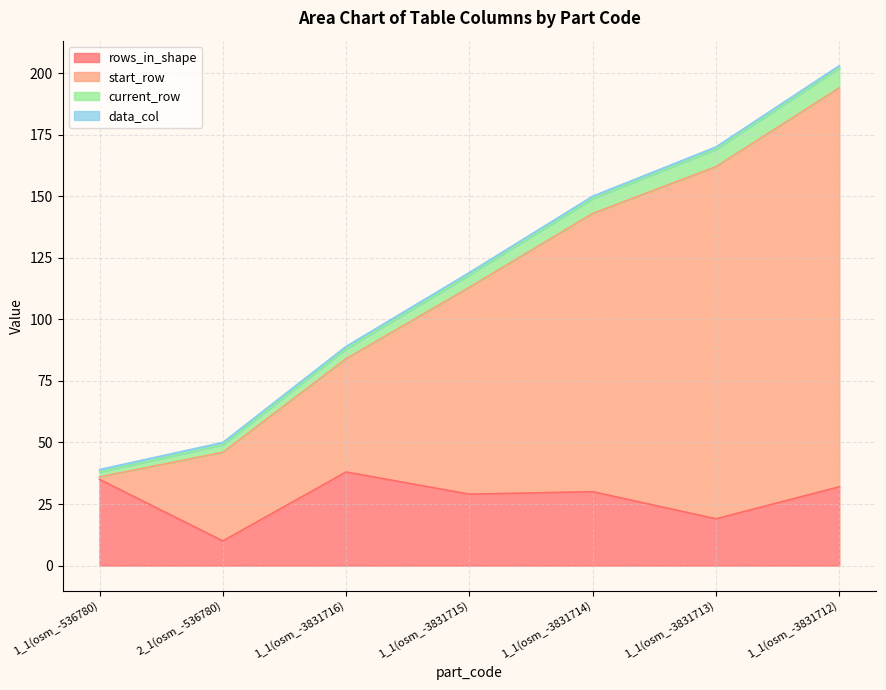

What is the value of the rows_in_shape point at the 5th from the left?

30